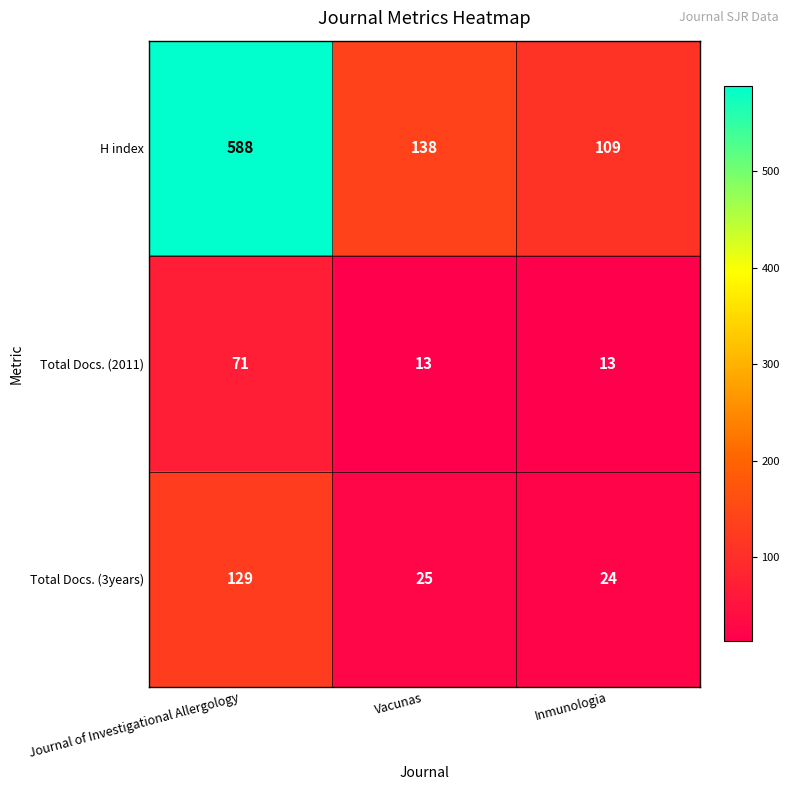

How many distinct data groups are displayed?

3